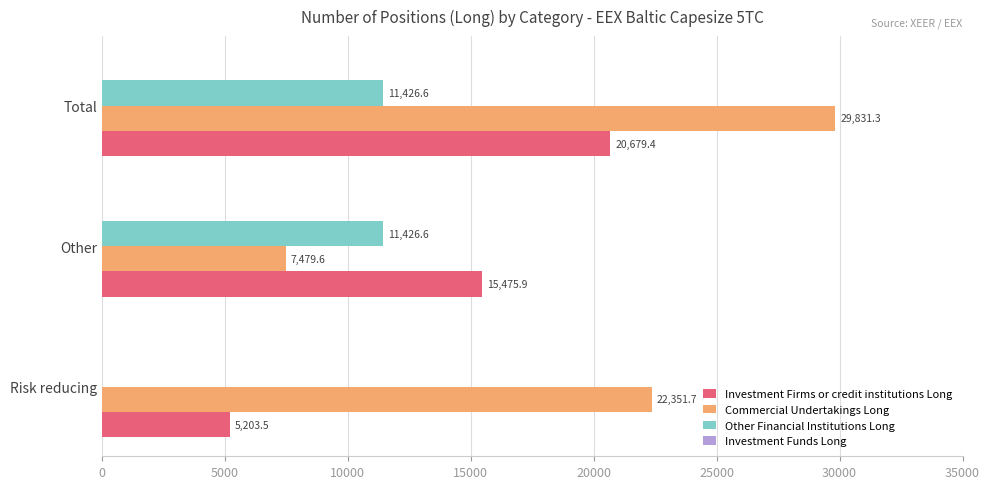

Which series changed the most between Risk reducing and Other?

Commercial Undertakings Long